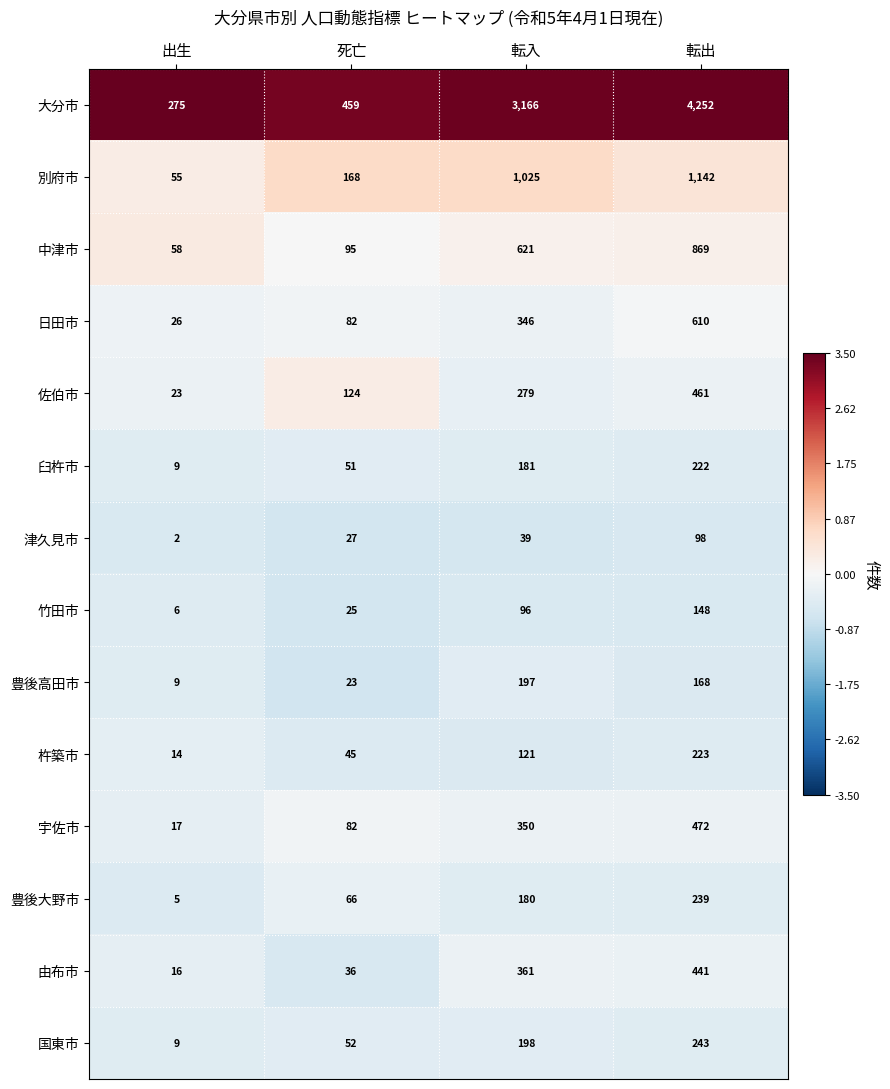

What is the difference between the maximum and minimum values in the 大分市 series?

3977